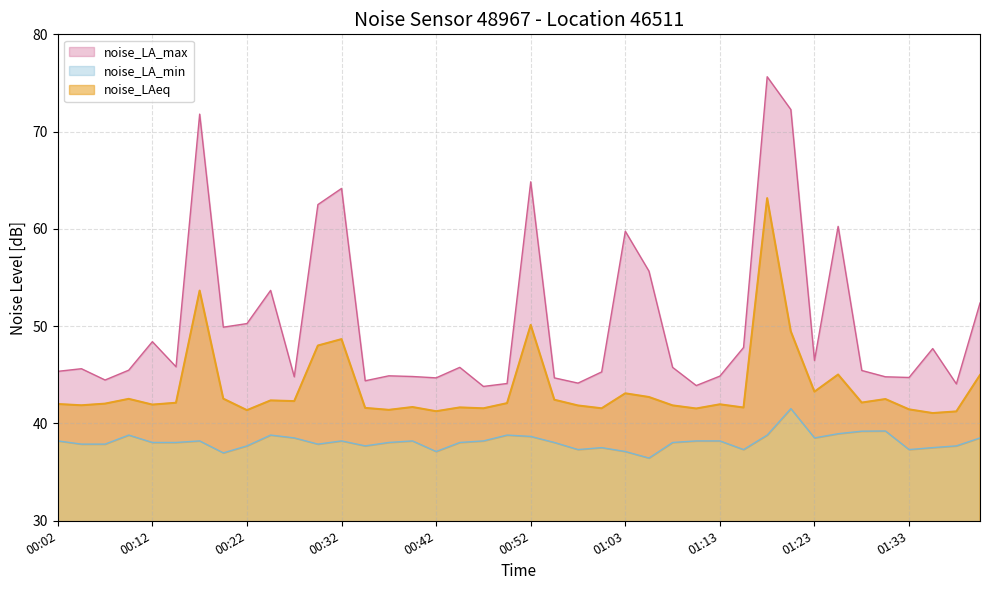

Where is noise_LAeq nearest to the value 52?

00:17